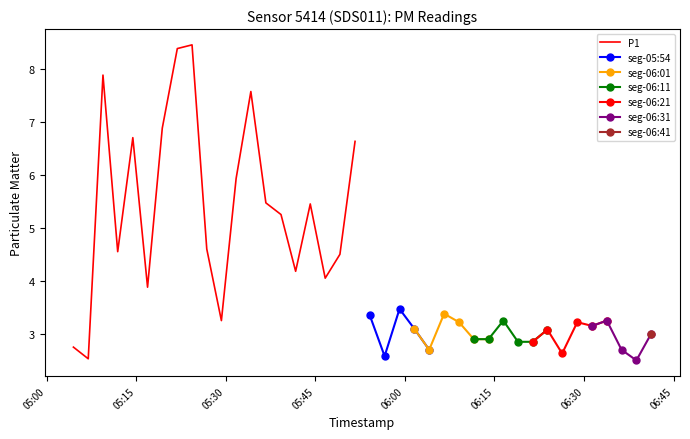

What is the difference between the highest and lowest values at 12?

4.9